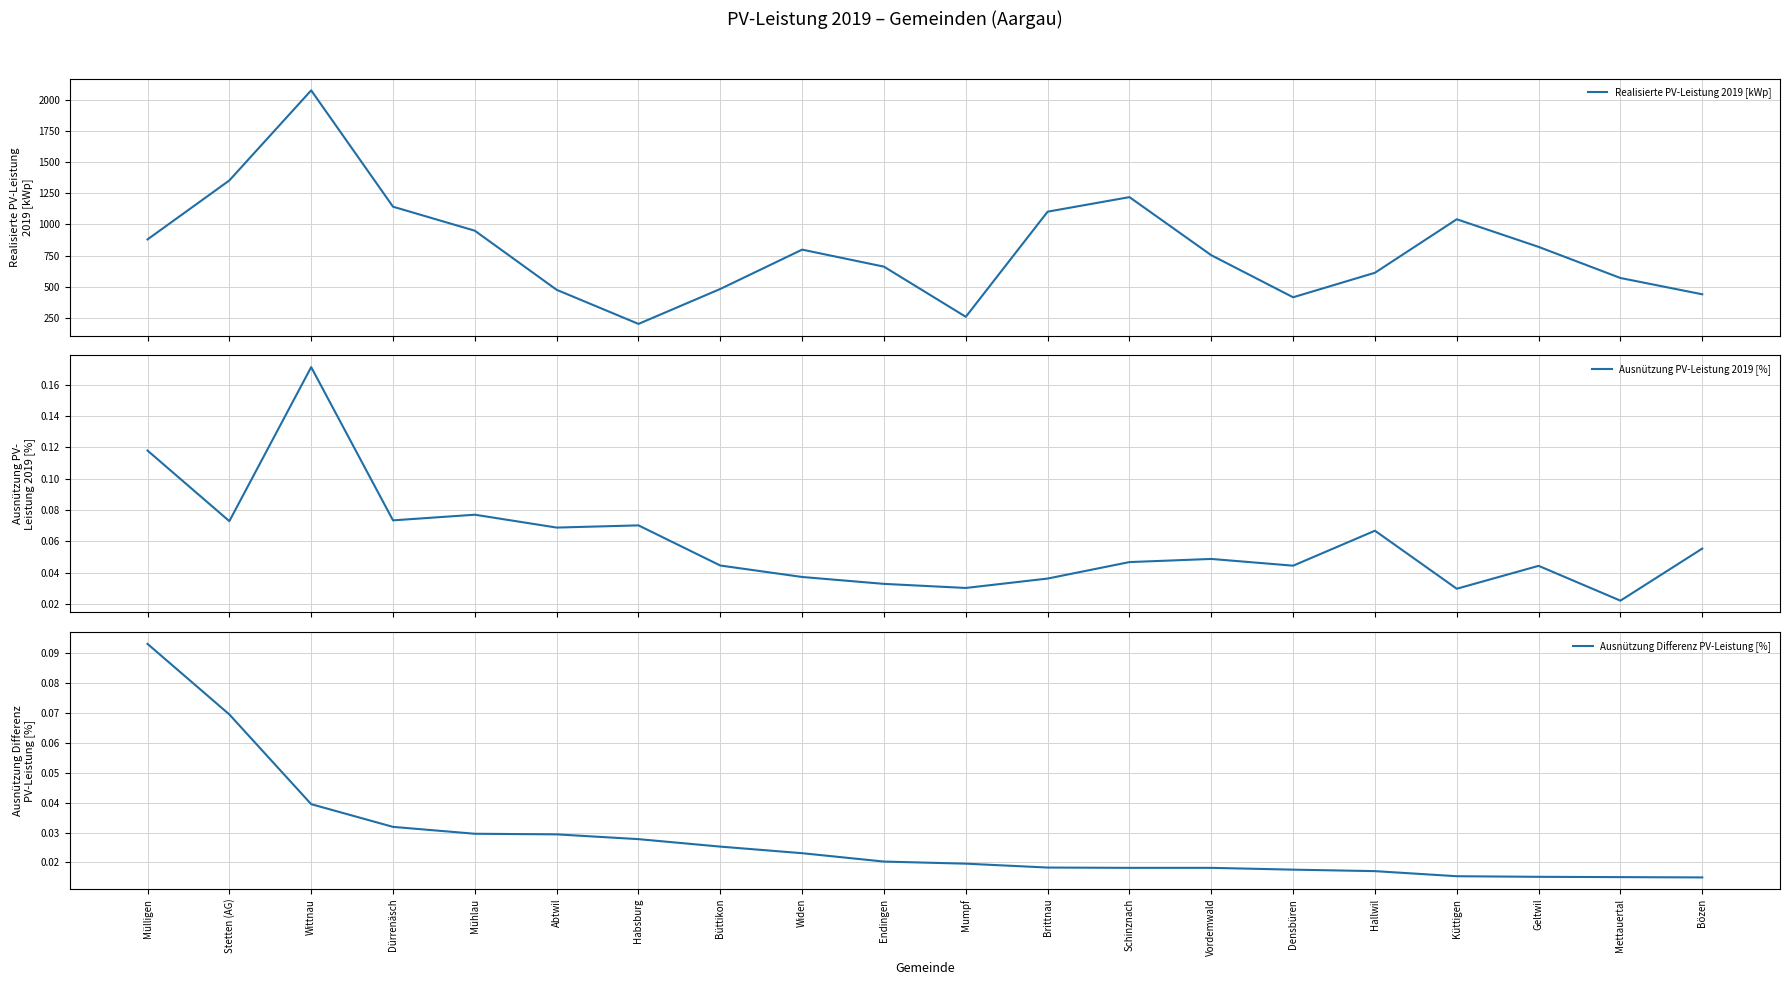

Is the value of Ausnützung Differenz PV-Leistung [%] at Habsburg greater than the value of Realisierte PV-Leistung 2019 [kWp] at Habsburg?

No